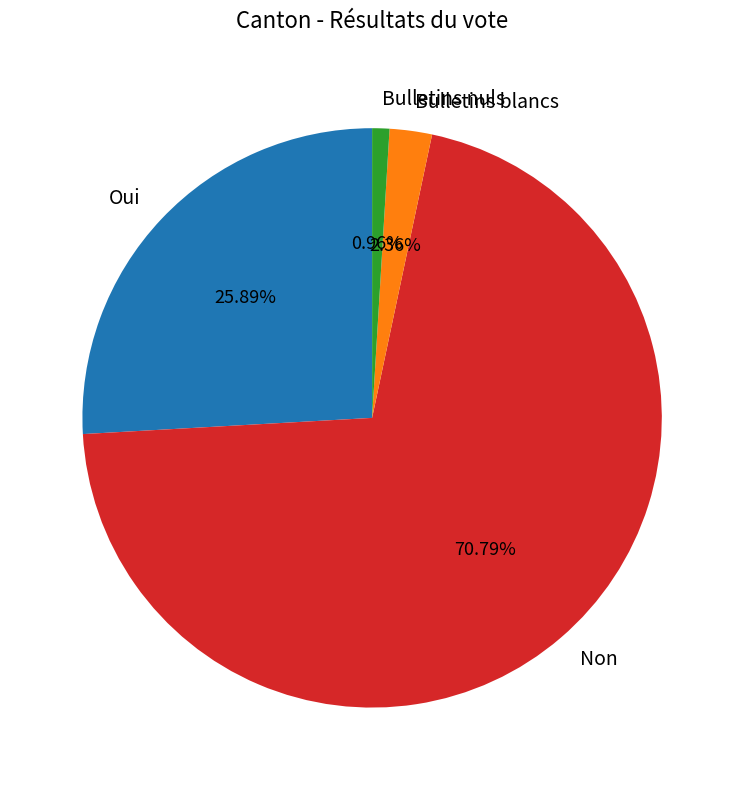

Which category has the smallest portion of the pie?

Bulletins nuls